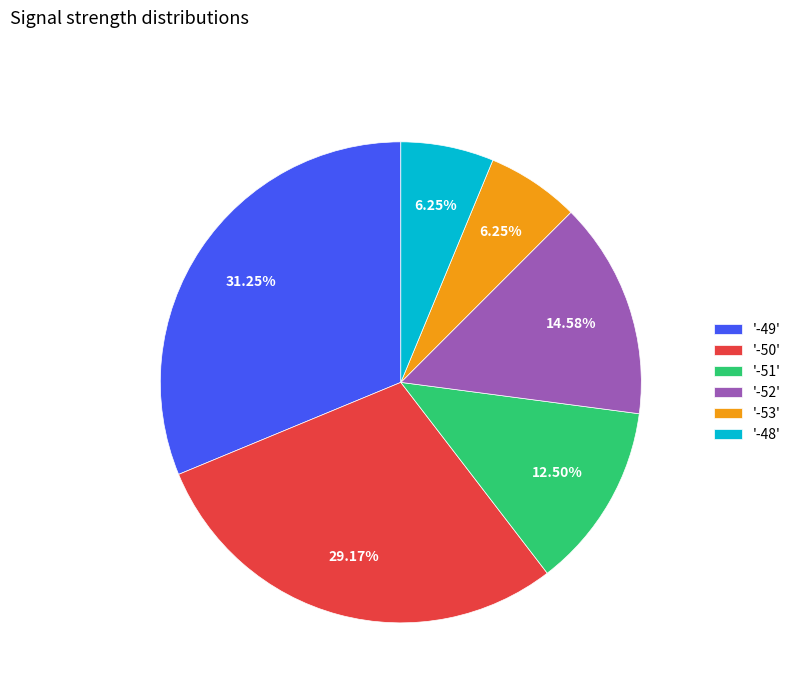

Combined, do '-50' and '-49' account for over 50%?

Yes